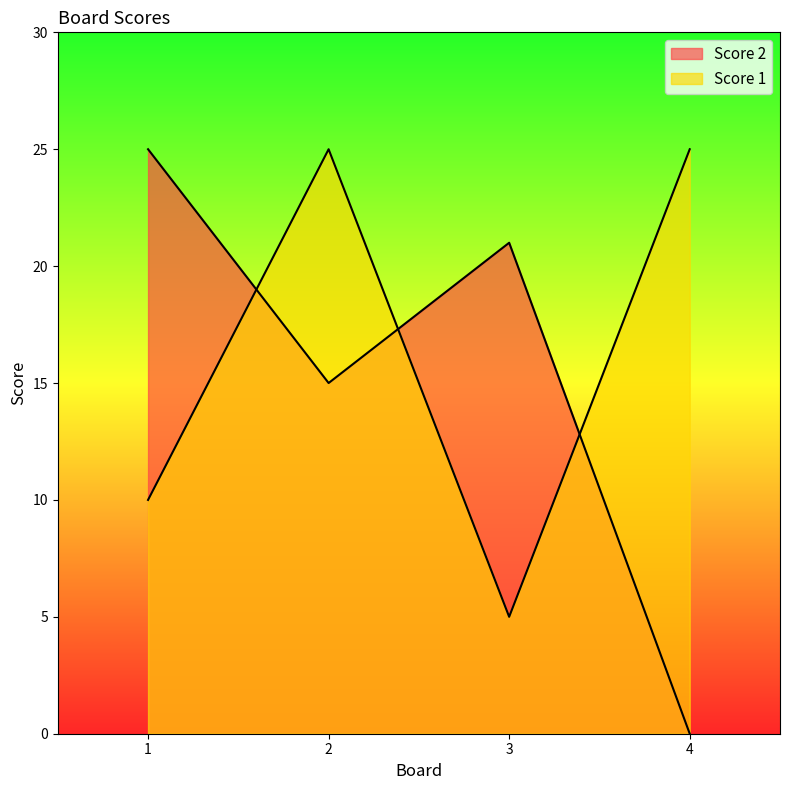

Reading left to right, transcribe all the data shown in this chart.

Score 2: 25	15	21	0
Score 1: 10	25	5	25